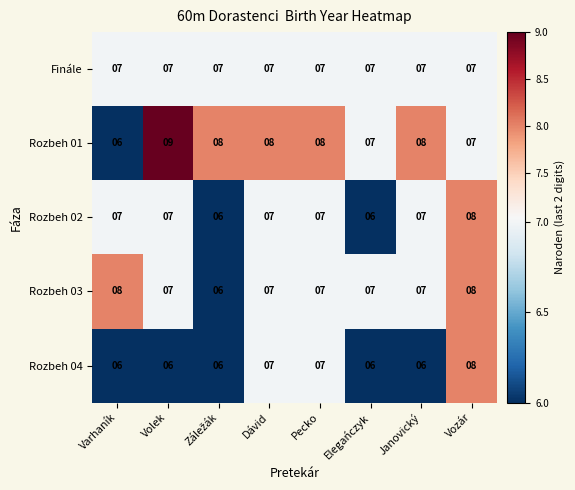

Which series has the largest total across all categories?

Rozbeh 01